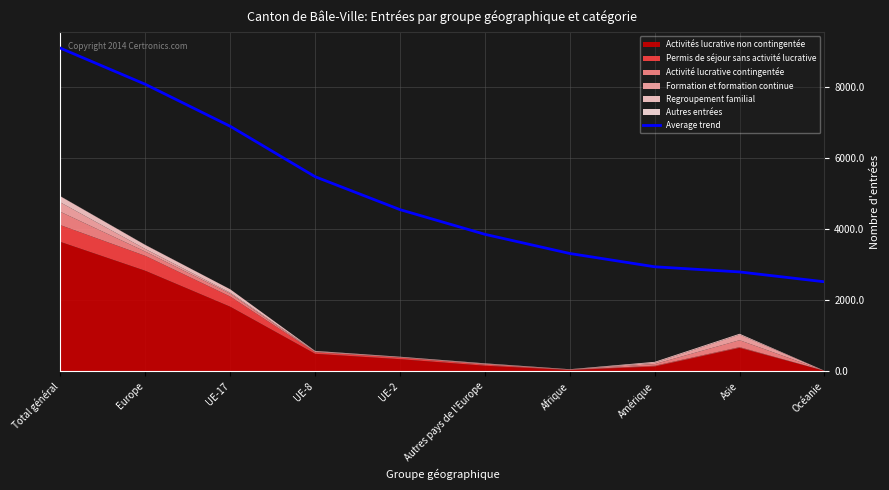

Where does the data first go above 4542?

Total général